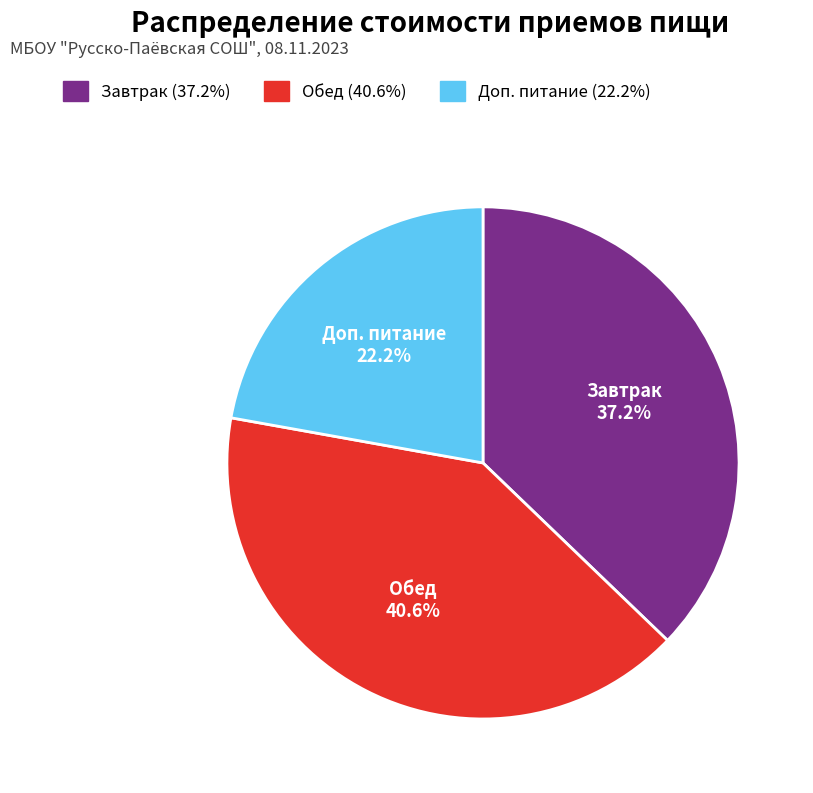

Is it true that Обед is 52% of the pie?

False